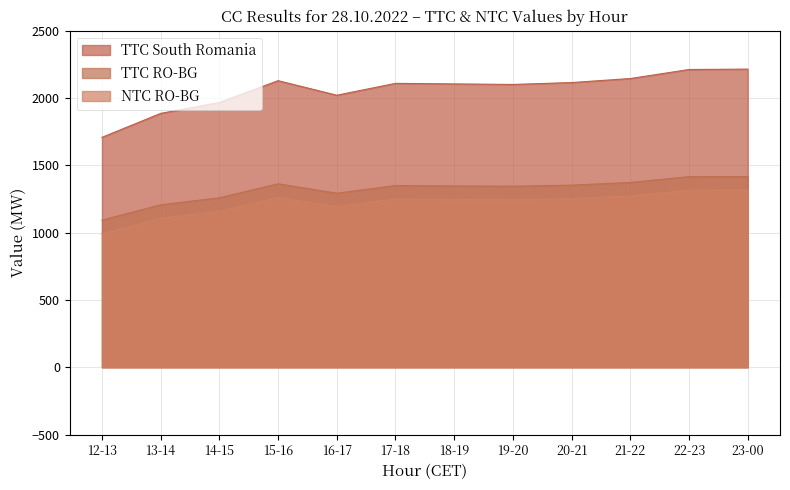

Where is the first local maximum for NTC RO-BG?

15-16